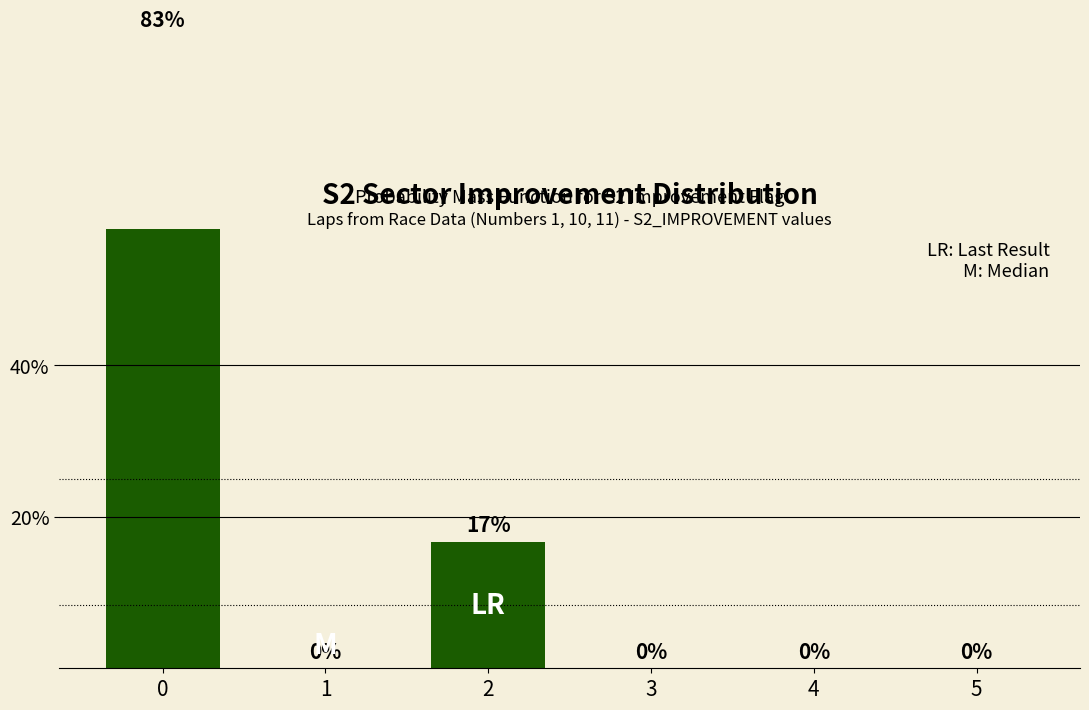

What is the change in value from 1 to 2?

+16.7